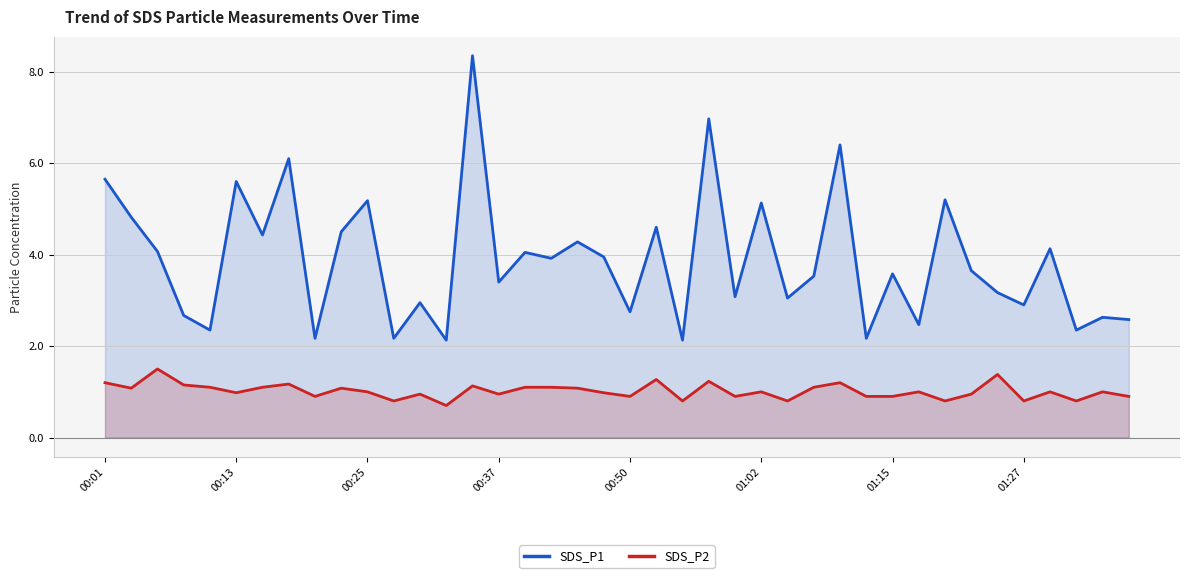

What is the maximum value for SDS_P1?

8.3